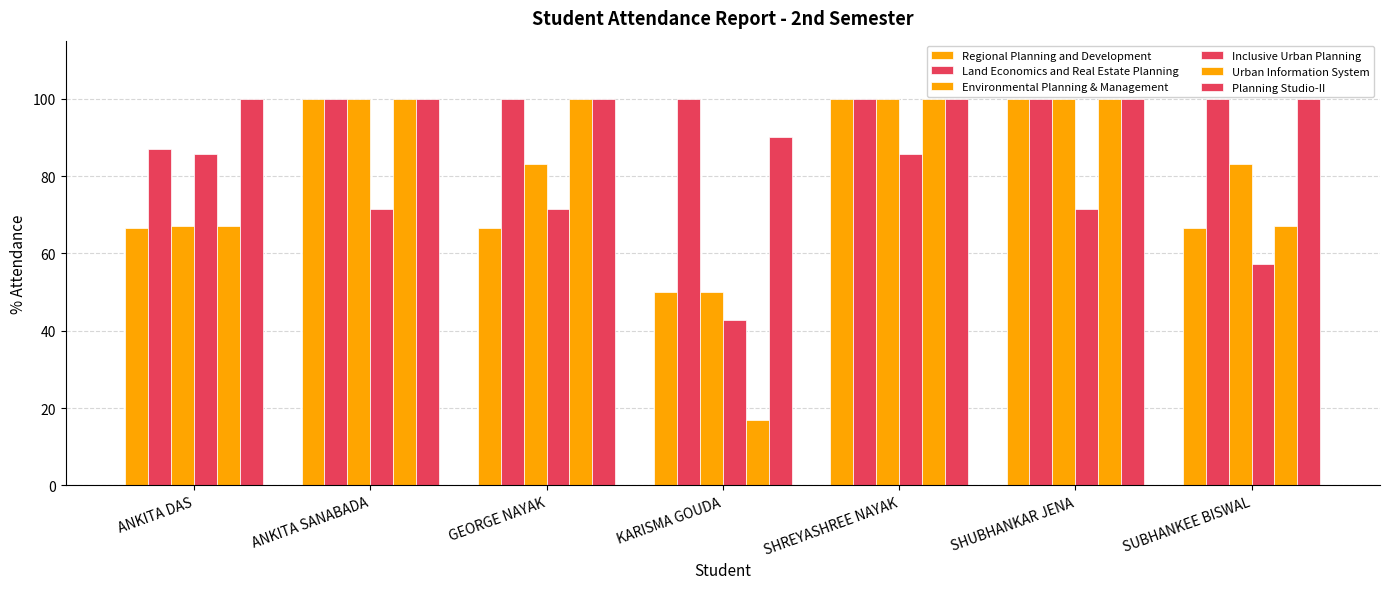

How many bars are there in total?

42